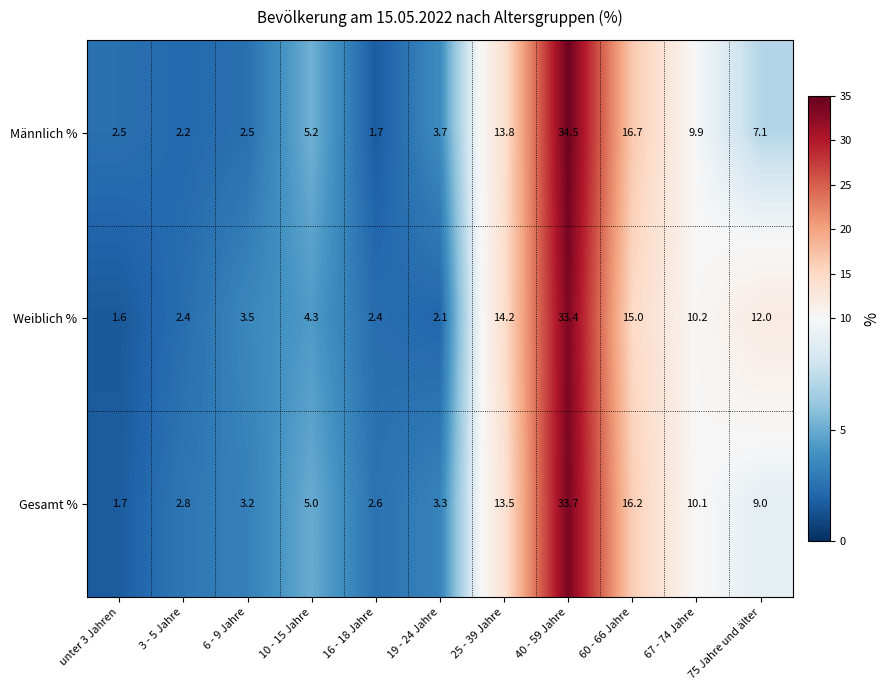

What is the total value across all series at 6 - 9 Jahre?

9.2